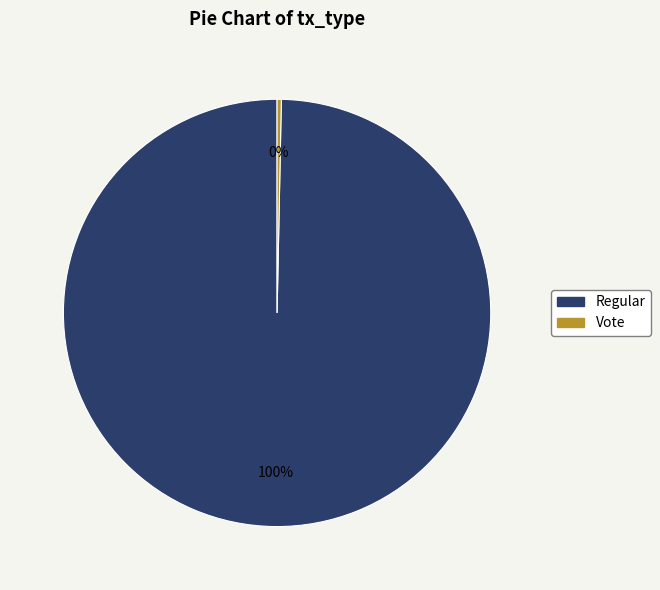

To the nearest percent, what is the average slice percentage?

50%